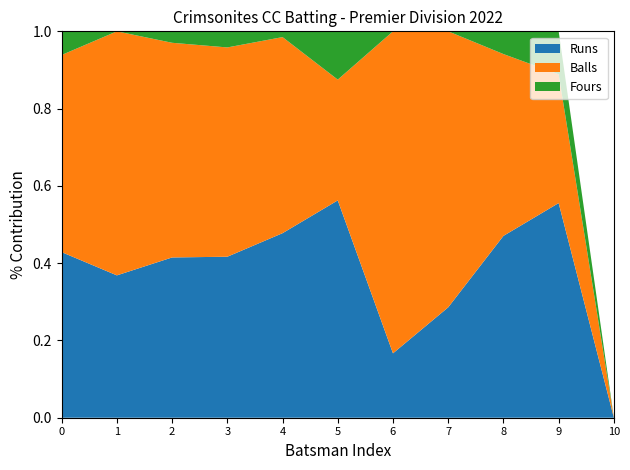

What is the total value across all series at 2?

1.0